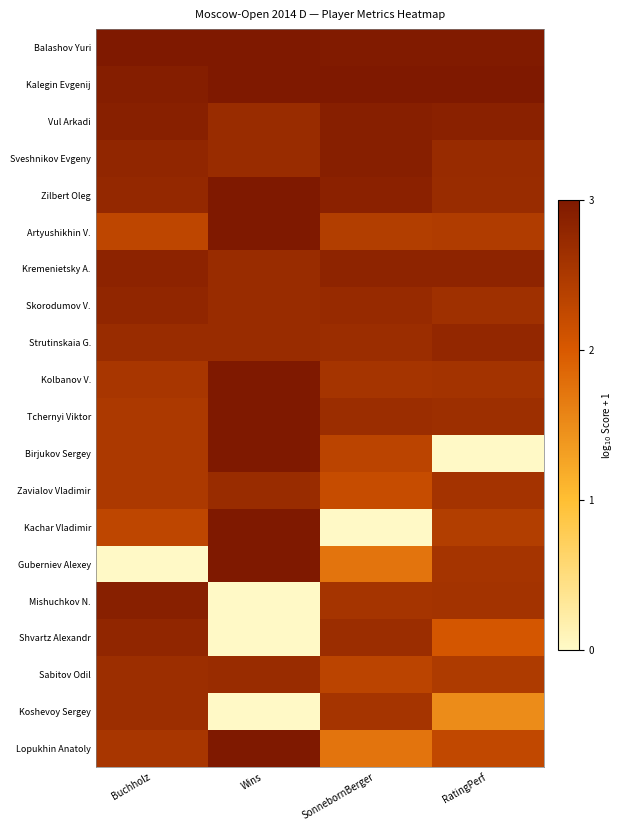

What is the difference between the highest and lowest values at Wins?

1.0